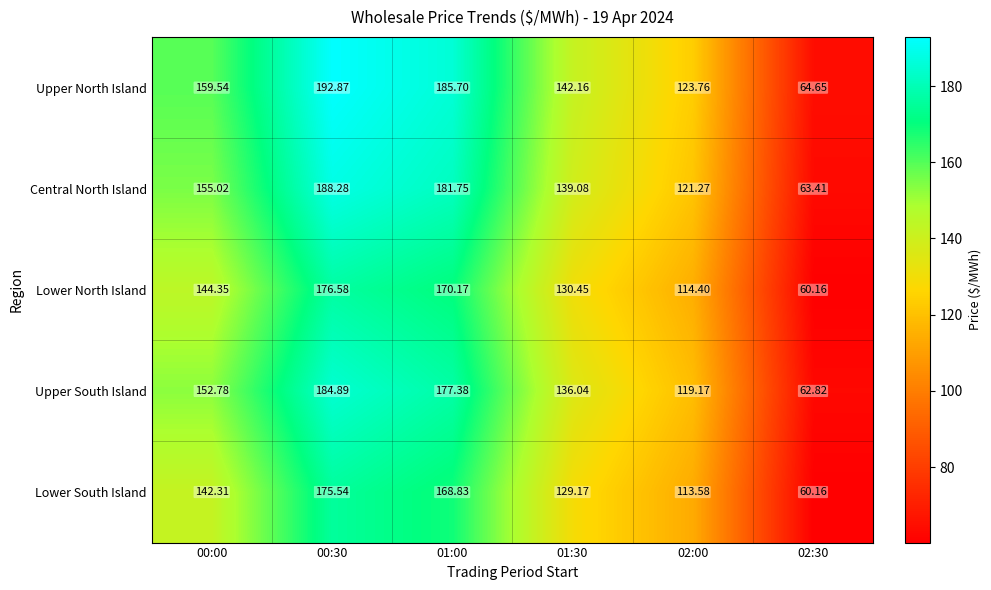

Which series changed the most between 00:00 and 00:30?

Upper North Island